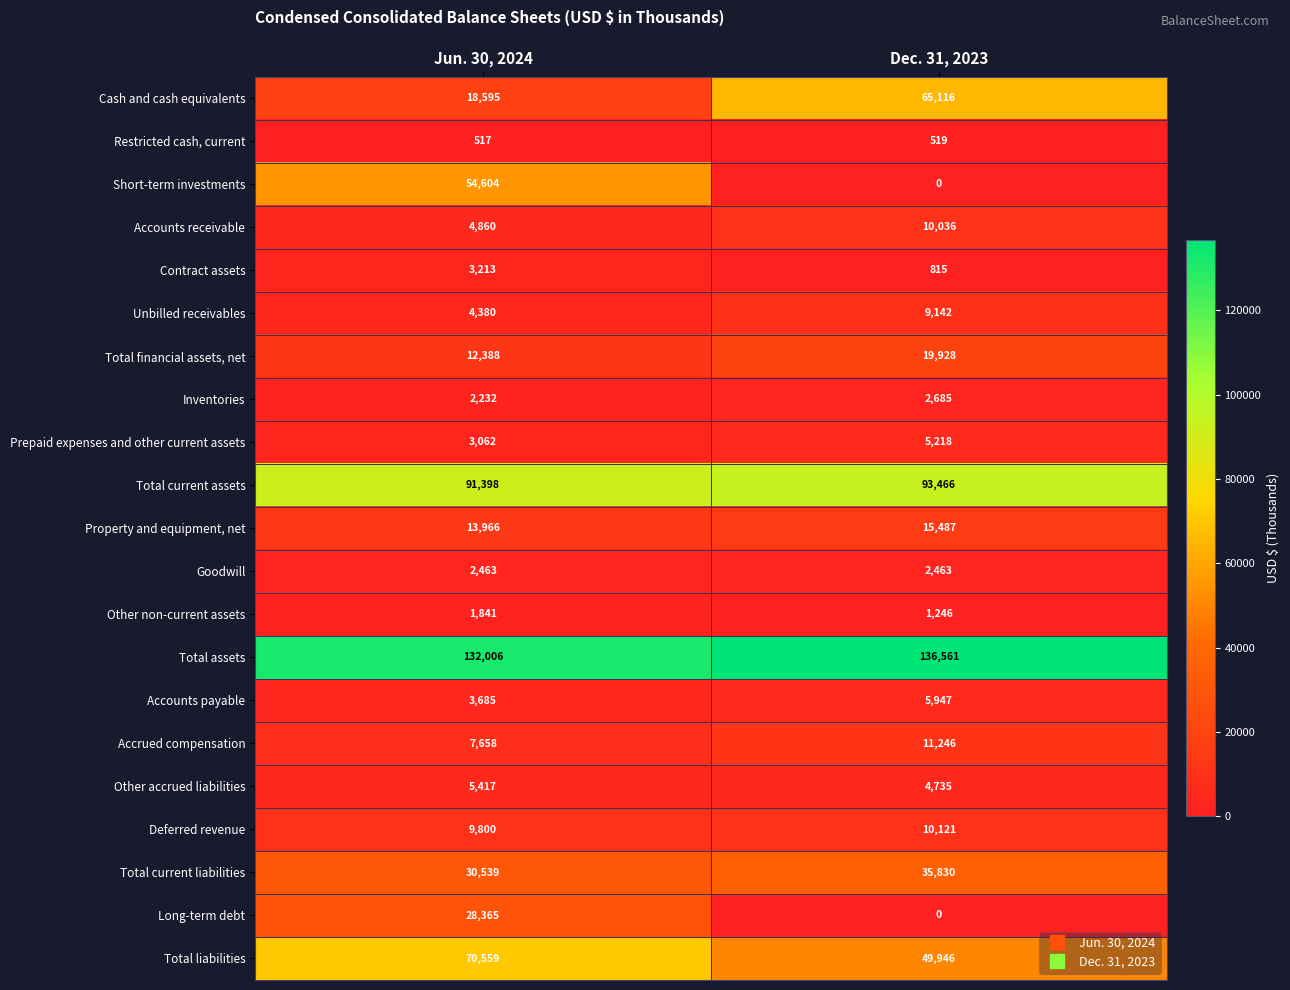

At Jun. 30, 2024, list the series in order from smallest to largest.

Restricted cash, current, Other non-current assets, Inventories, Goodwill, Prepaid expenses and other current assets, Contract assets, Accounts payable, Unbilled receivables, Accounts receivable, Other accrued liabilities, Accrued compensation, Deferred revenue, Total financial assets, net, Property and equipment, net, Cash and cash equivalents, Long-term debt, Total current liabilities, Short-term investments, Total liabilities, Total current assets, Total assets